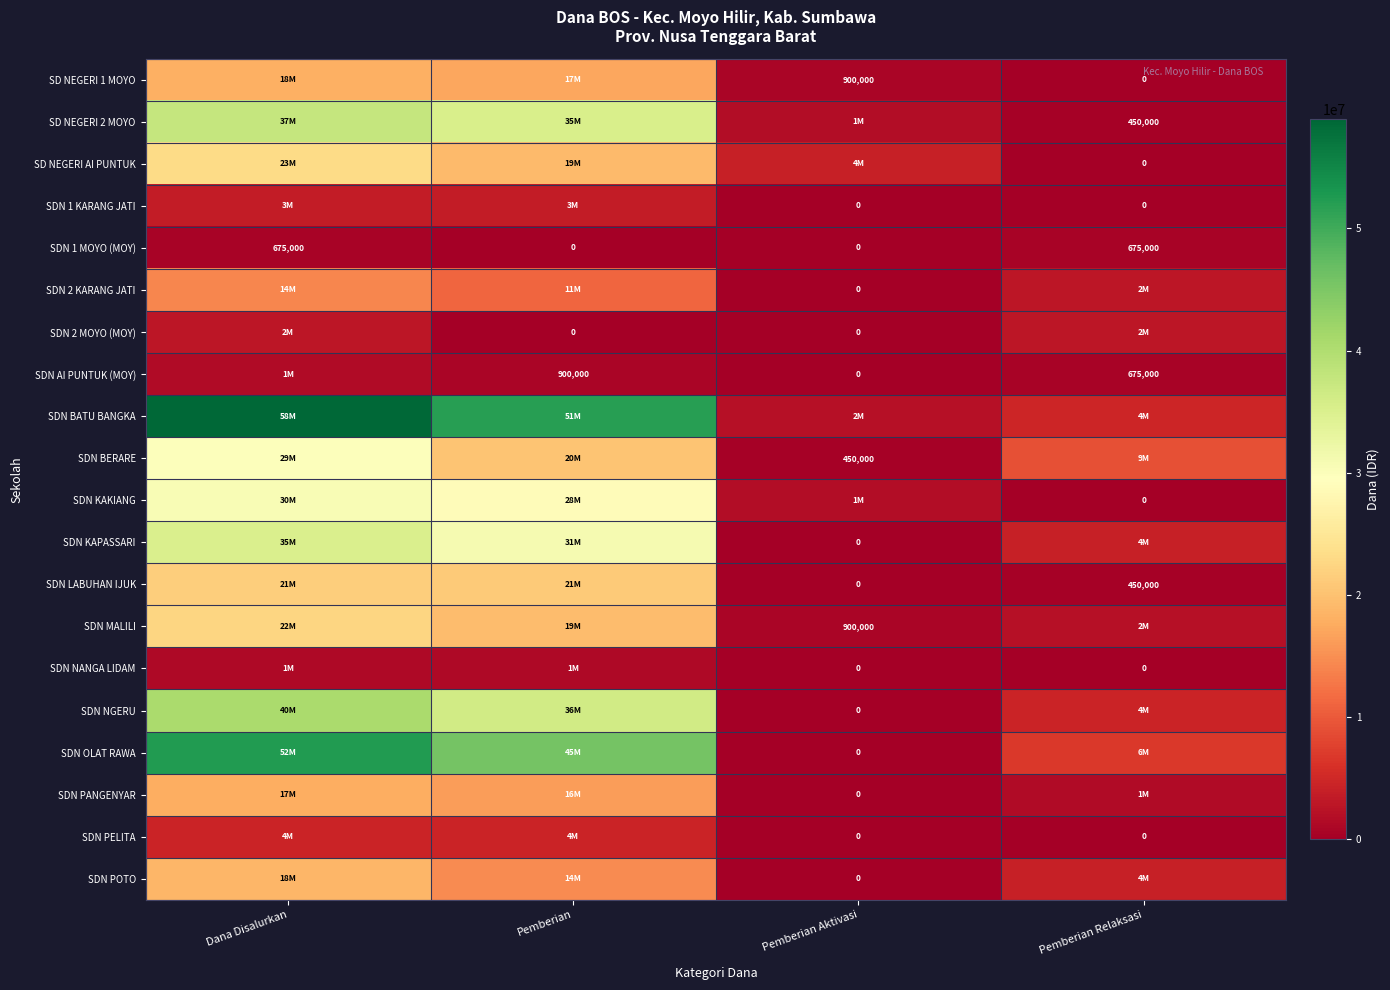

What is the difference between the second highest and second lowest values in the SDN 1 MOYO (MOY) series?

675000